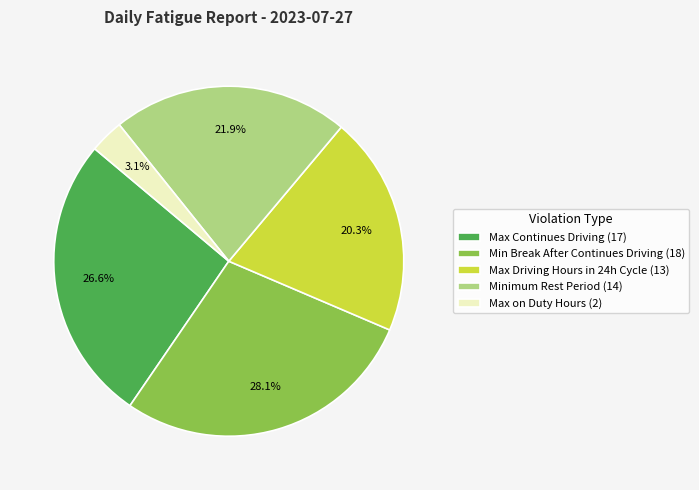

Which category has the biggest portion of the pie?

Min Break After Continues Driving (18)